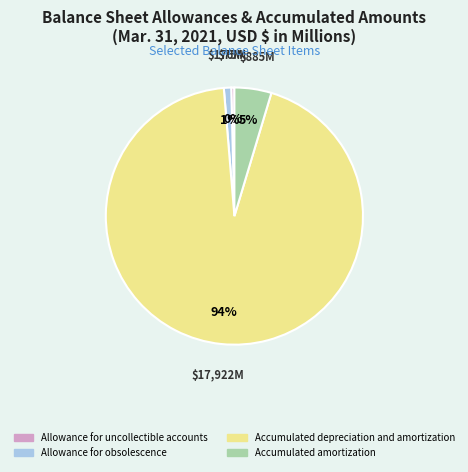

To the nearest percent, what is the difference between the largest and smallest slice percentages?

94%